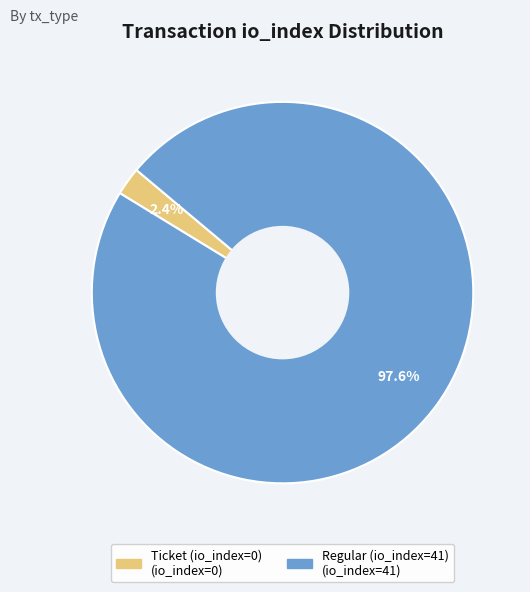

What is the largest slice in the pie chart?

Regular (io_index=41)